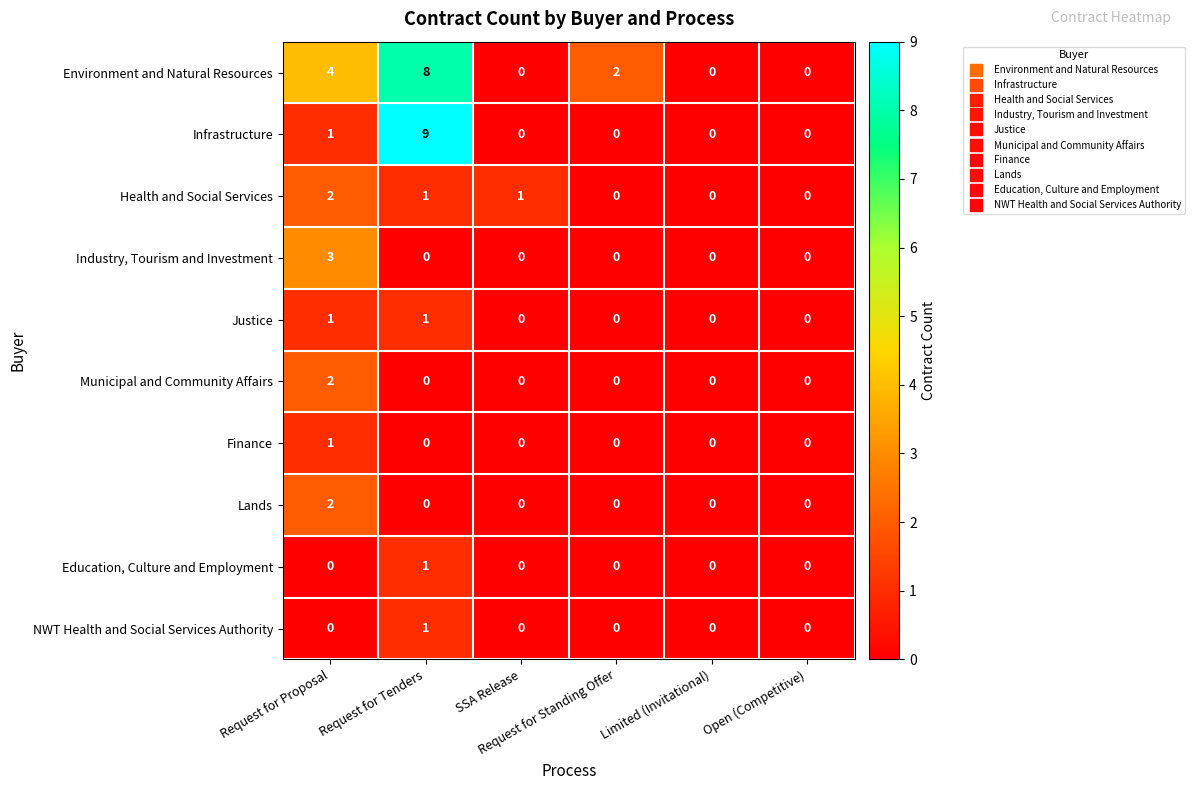

Which series has the widest spread of values?

Infrastructure